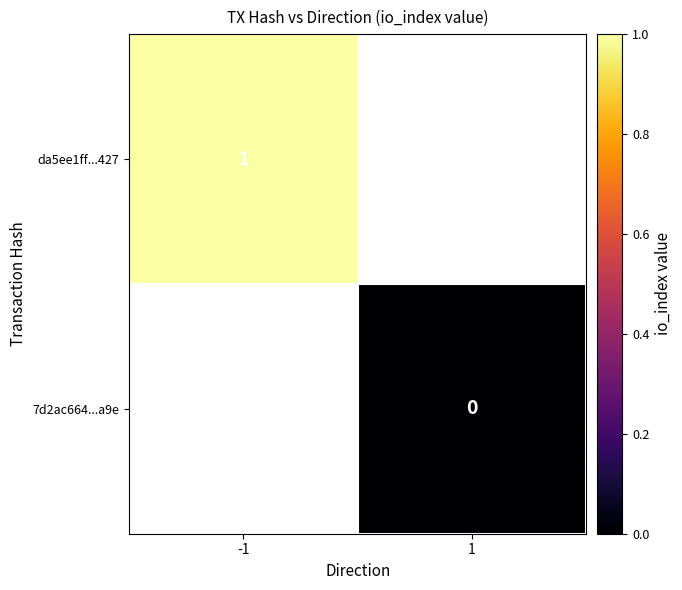

Is it true that da5ee1ff...427 equals 1 at -1?

True